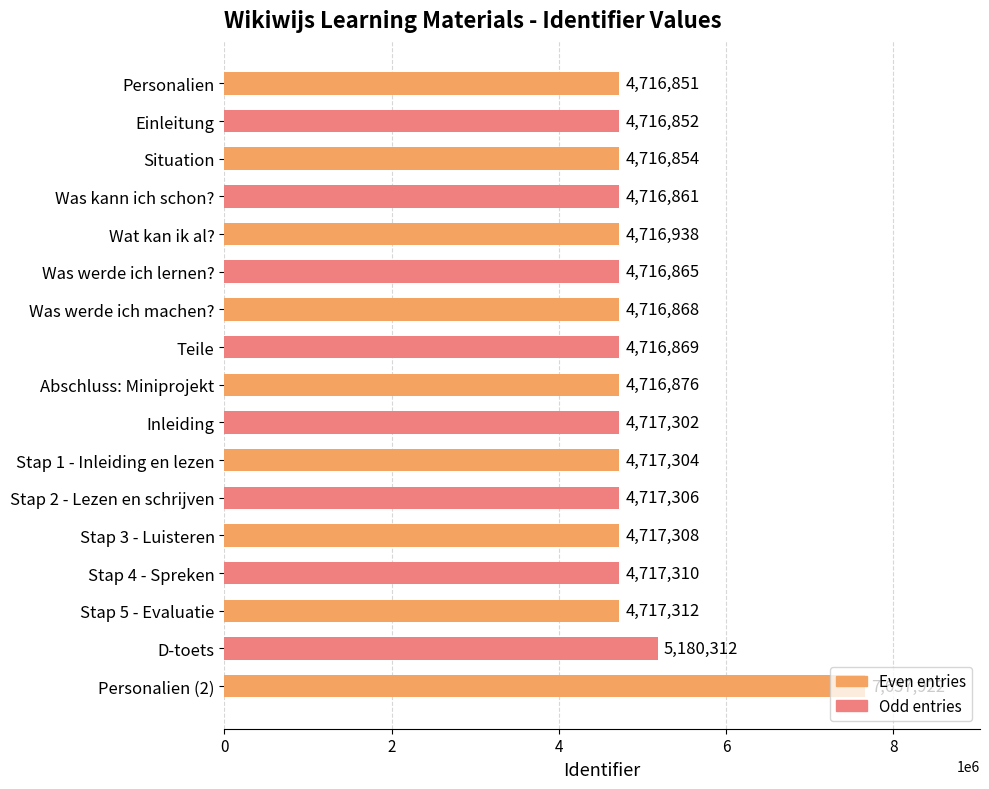

Is it true that the value at Abschluss: Miniprojekt is 4716876?

True